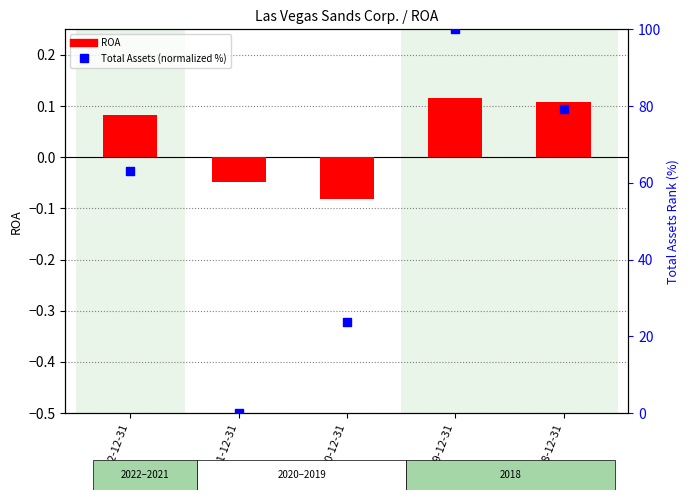

Which series contains the highest Y value?

Total Assets (normalized)